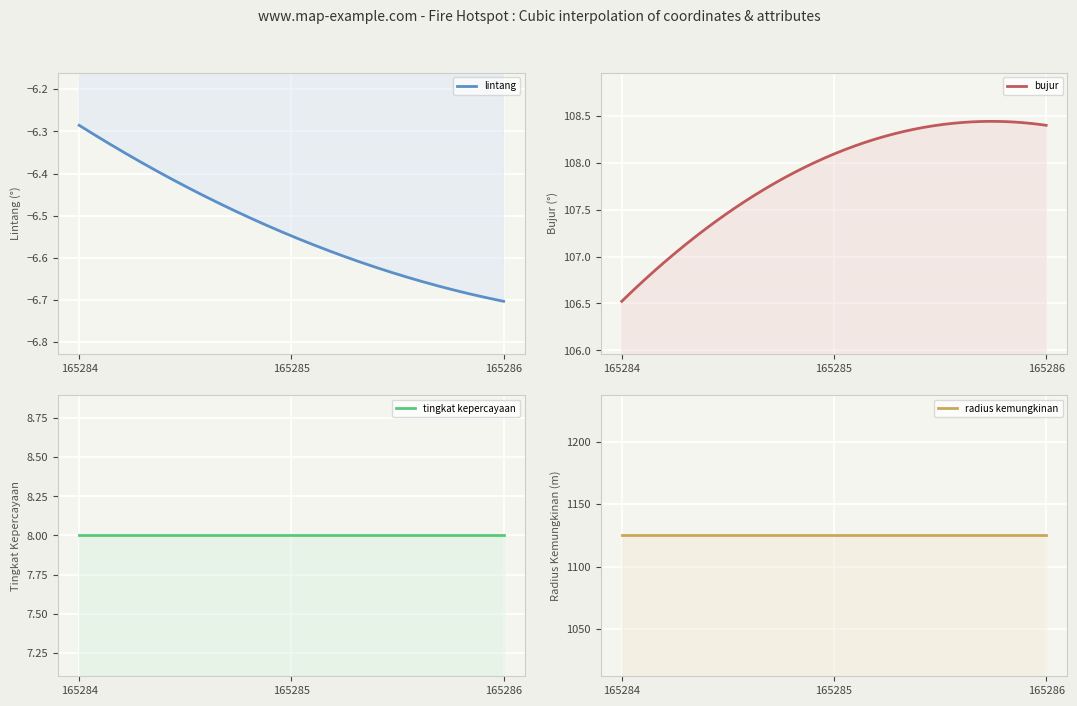

Count the number of data series in this chart.

4